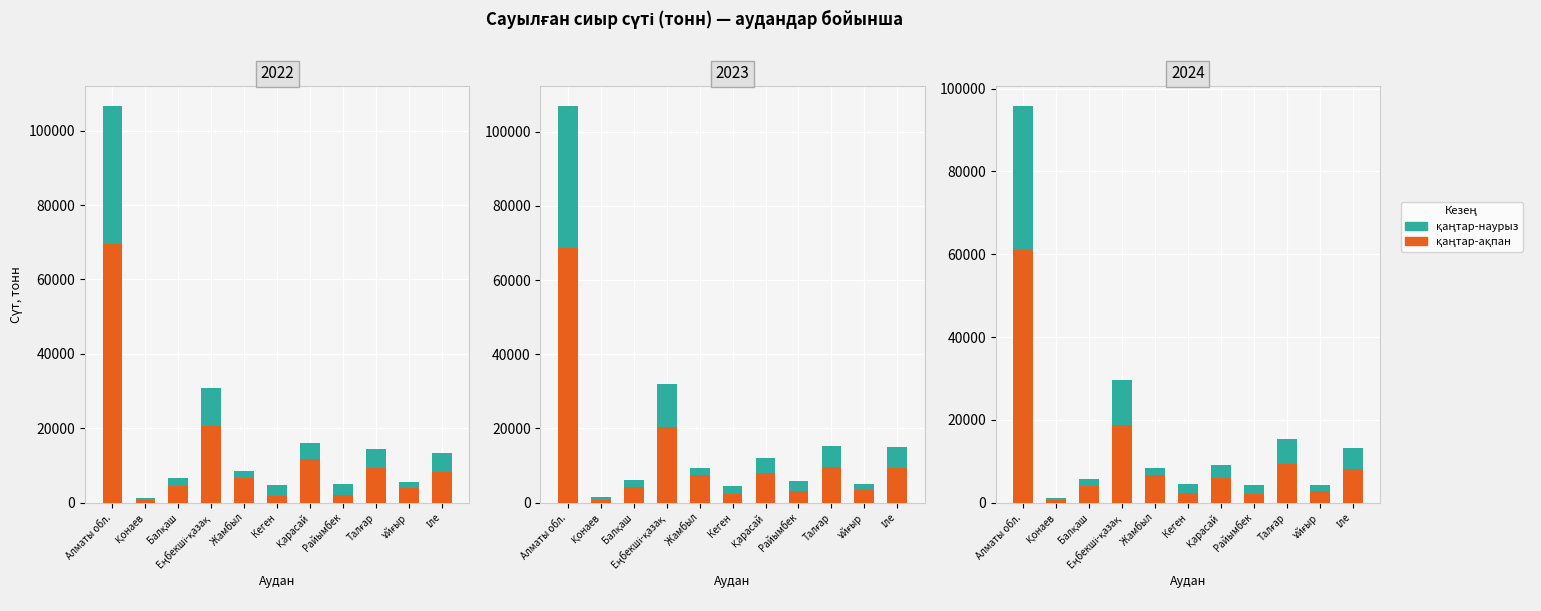

Where does the қаңтар-ақпан series first go above 5991?

Алматы обл.